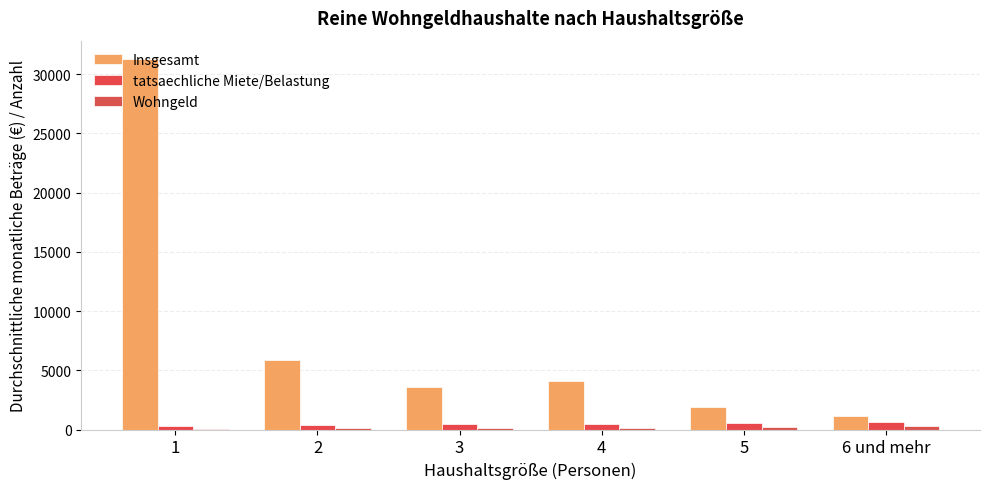

What is the value of the Wohngeld bar at the 4th from the left?

139